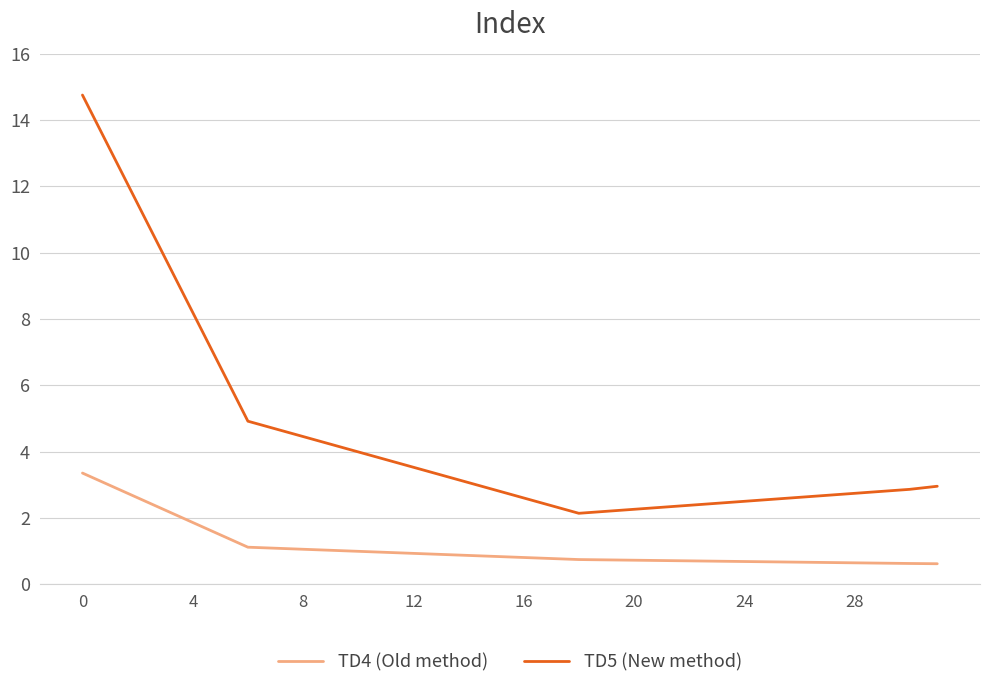

What is the difference between the maximum and minimum values in the TD5 (New method) series?

12.6